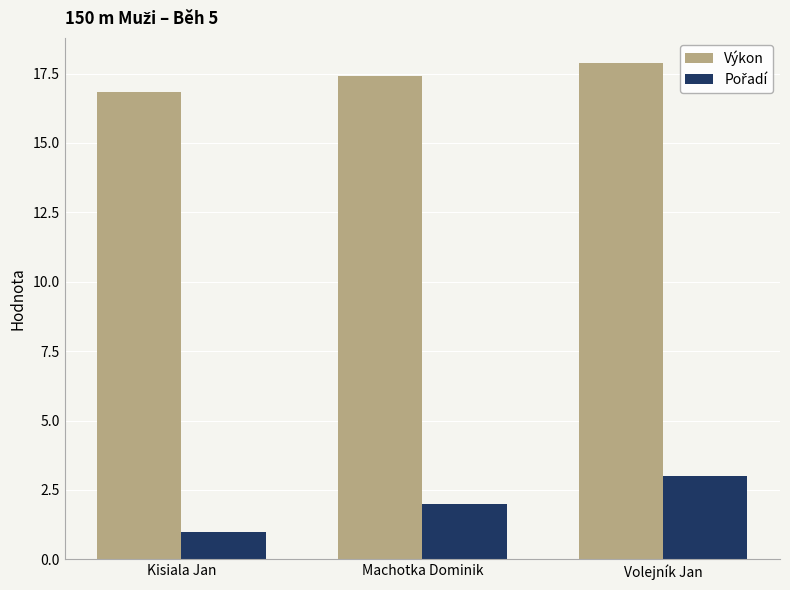

At which category is the sum across all series the highest?

Volejník Jan